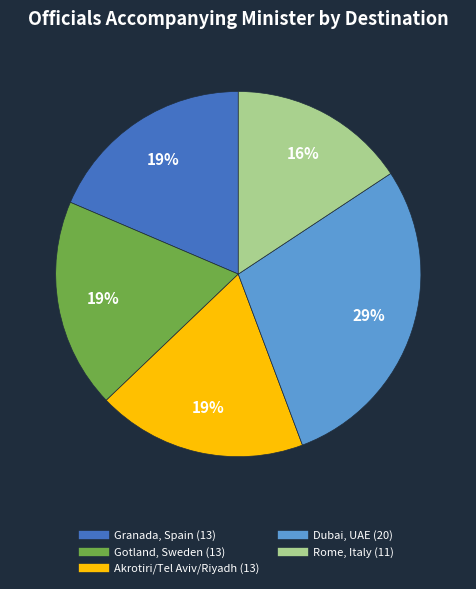

The Rome, Italy slice represents 16% of the pie. True or false?

True